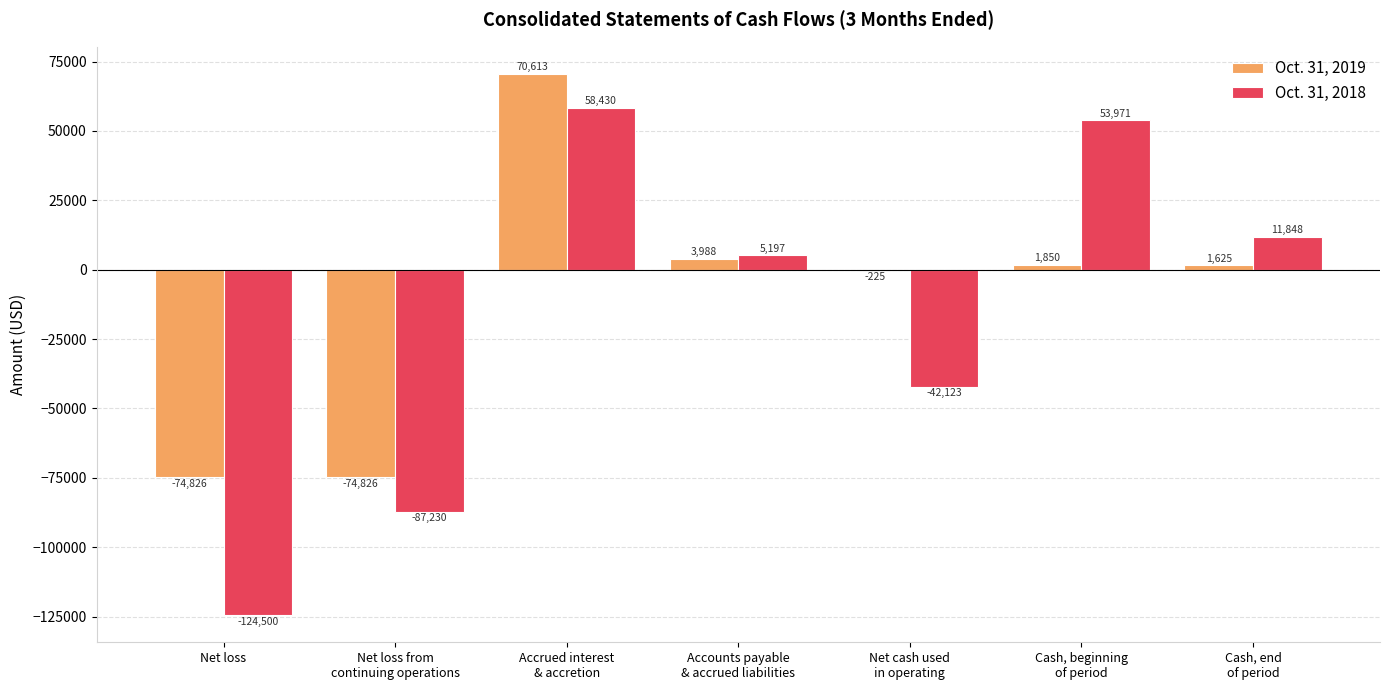

Are the bars horizontal?

No